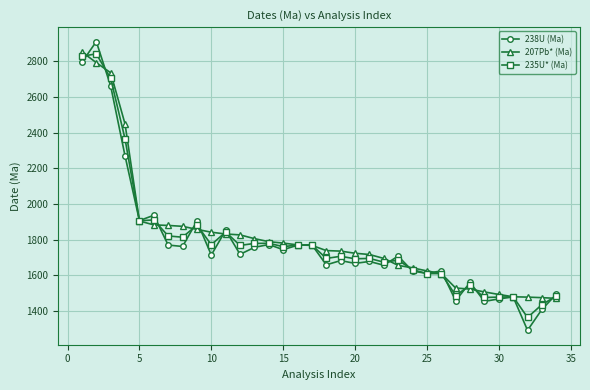

Count the number of data series in this chart.

3